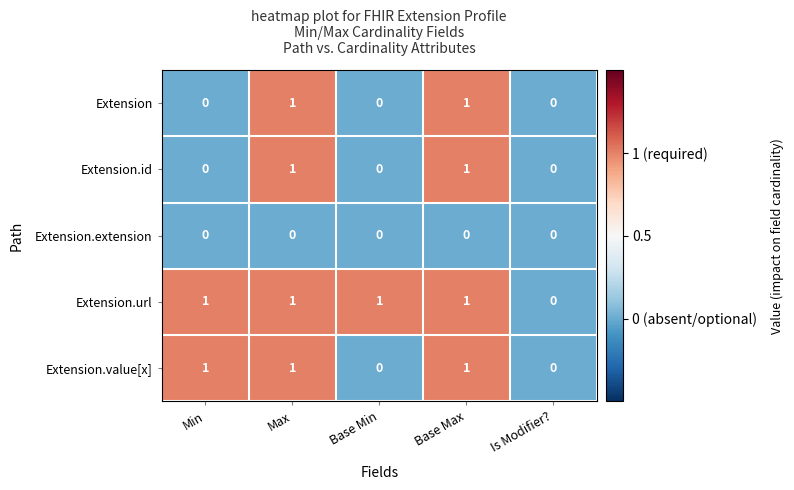

The Extension series shows 0 at Base Max. True or false?

False